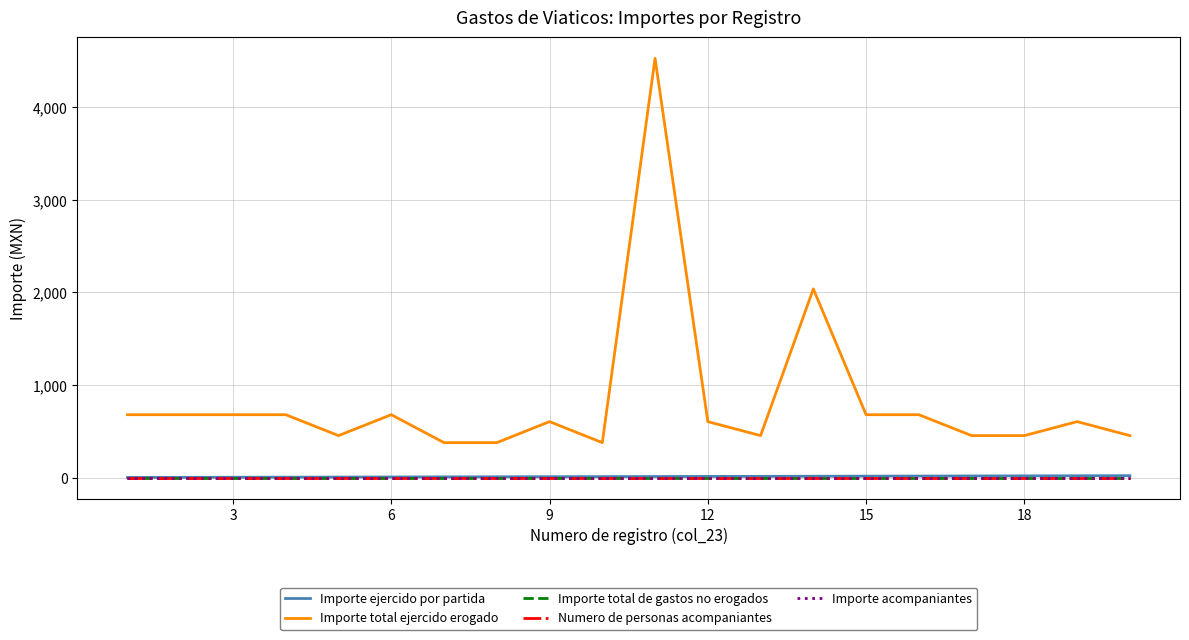

How many lines are shown in the chart?

5